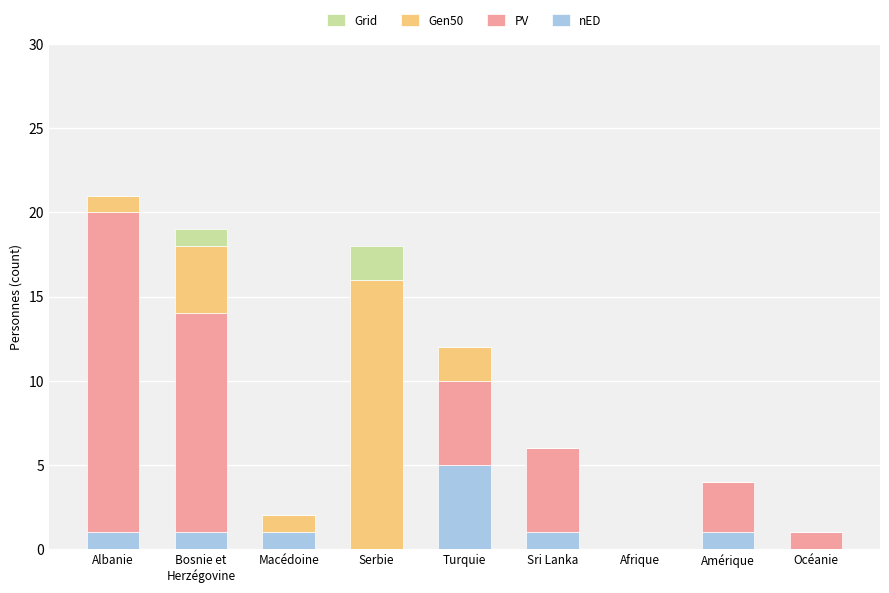

Are the bars grouped side by side (vs. stacked)?

No